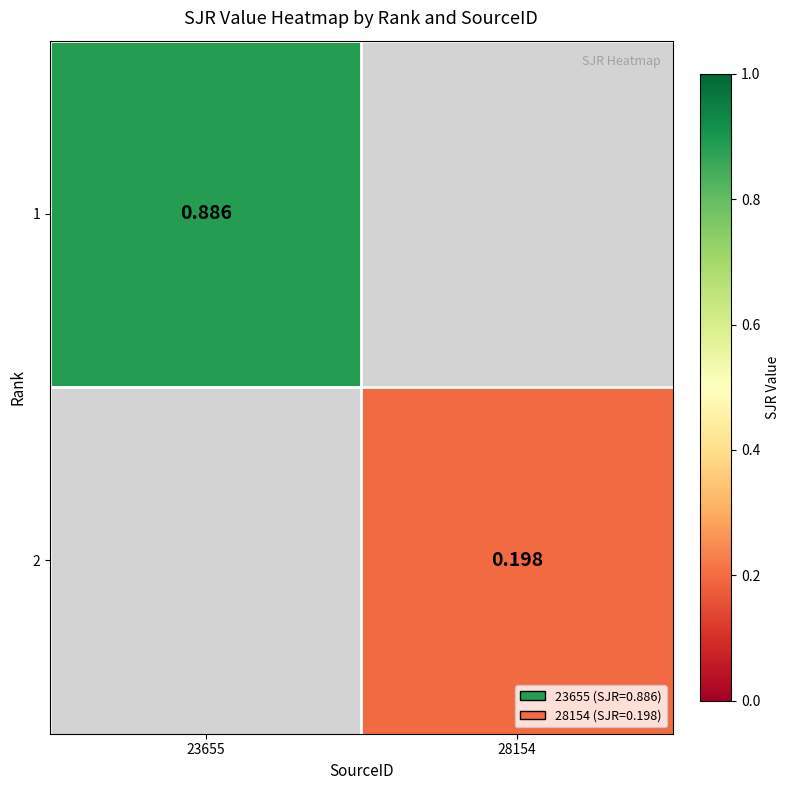

Is the value of 2 at 28154 greater than the value of 1 at 23655?

No